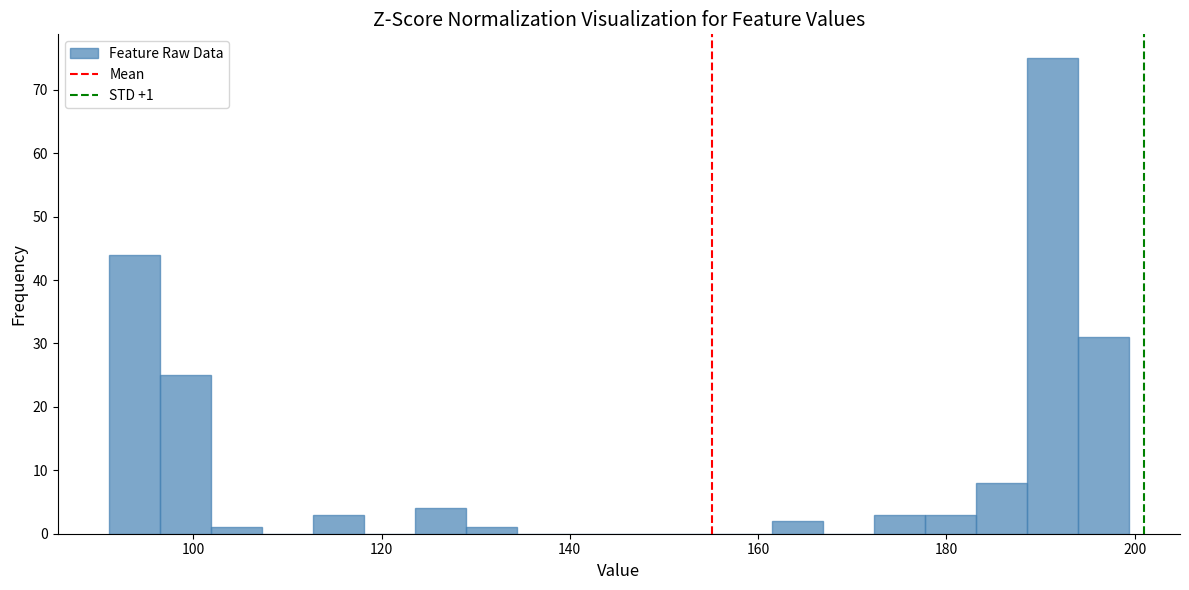

Around what value on the x-axis is the tallest bar? Give the approximate position of its centre, as read against the axis.

192